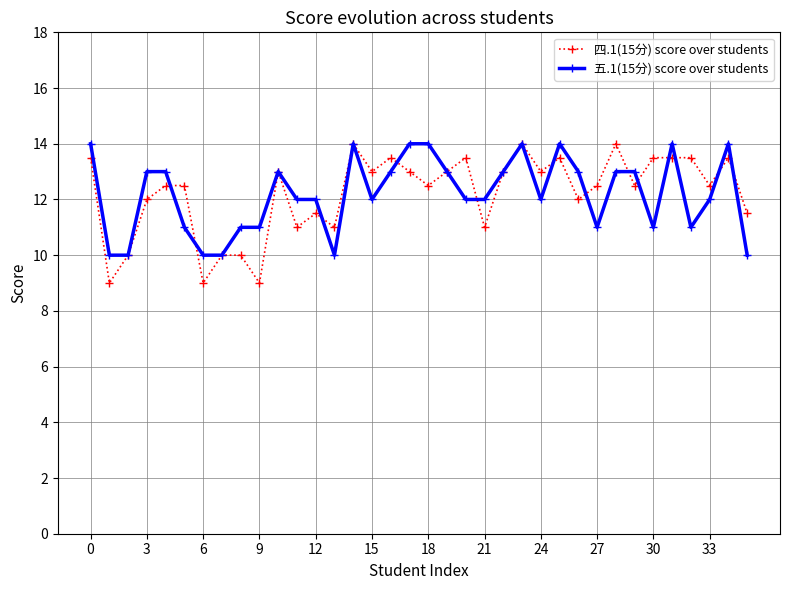

Which series has the largest range (max minus min)?

四.1(15分) score over students